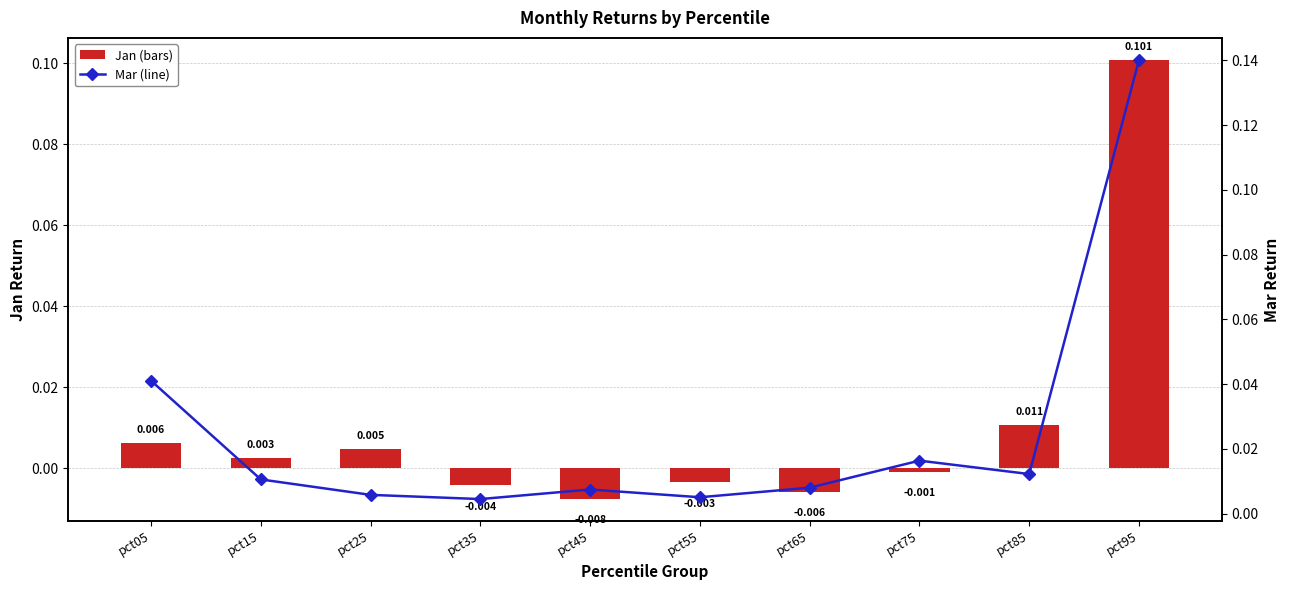

How many values in Jan are below zero?

5